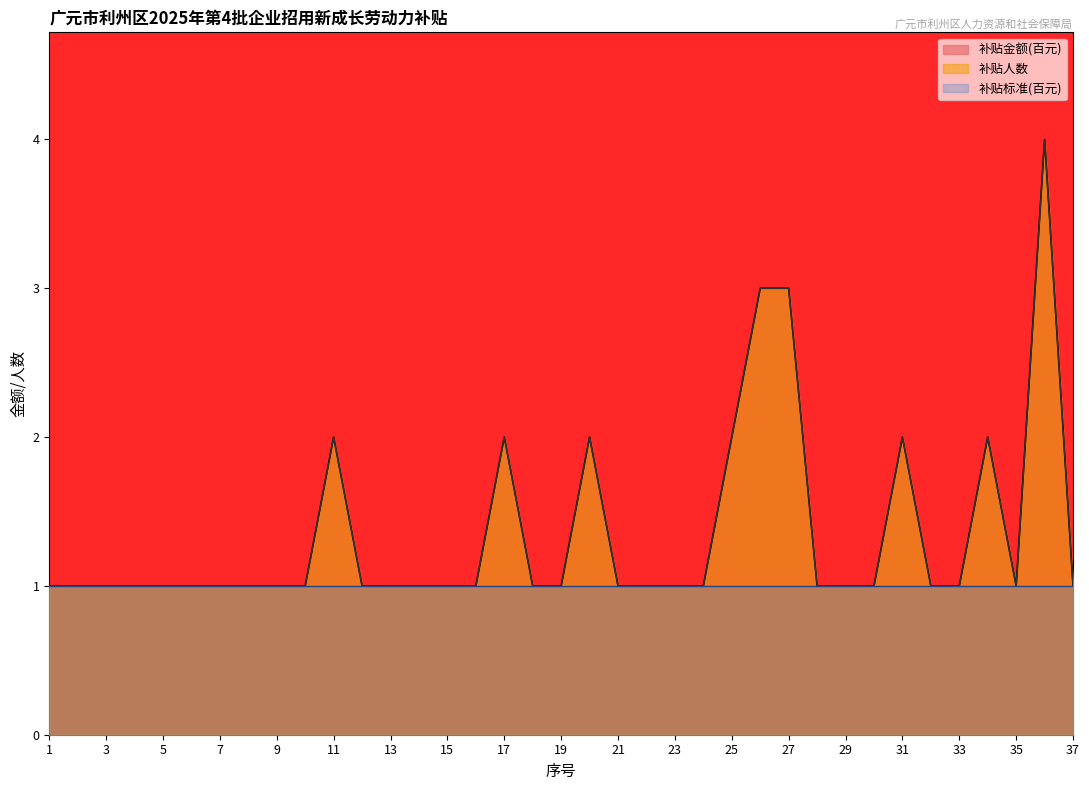

Count the 符合政策补贴人数 values in the range 1 to 2.

34